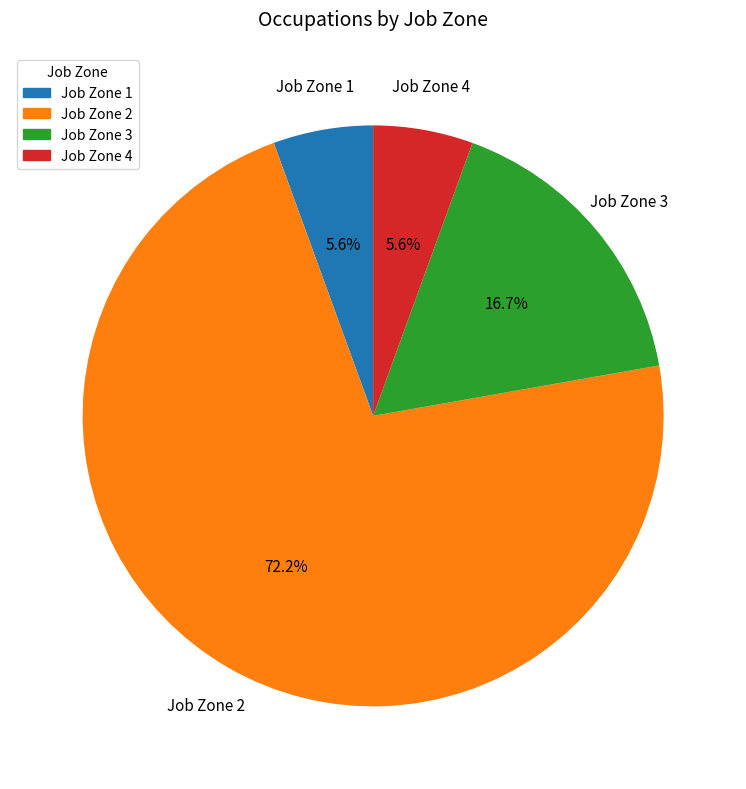

Which slice is the largest?

Job Zone 2